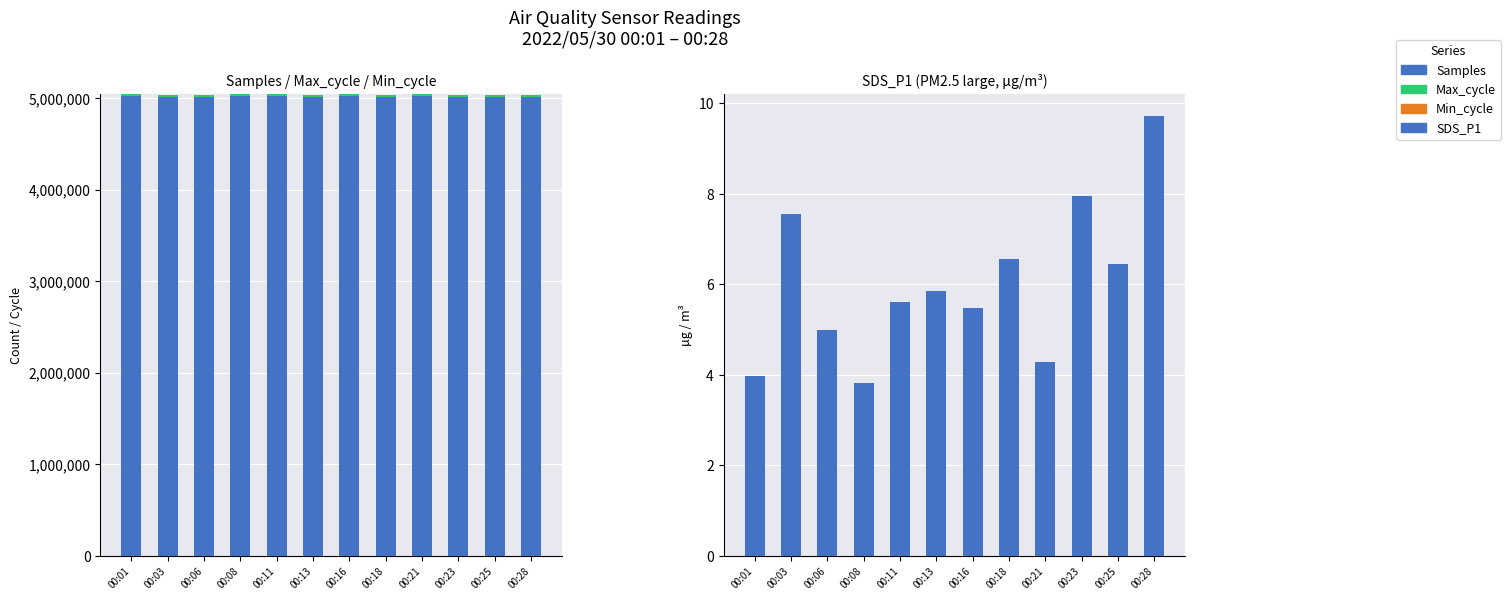

Which category has the highest value in the Min_cycle series?

00:01